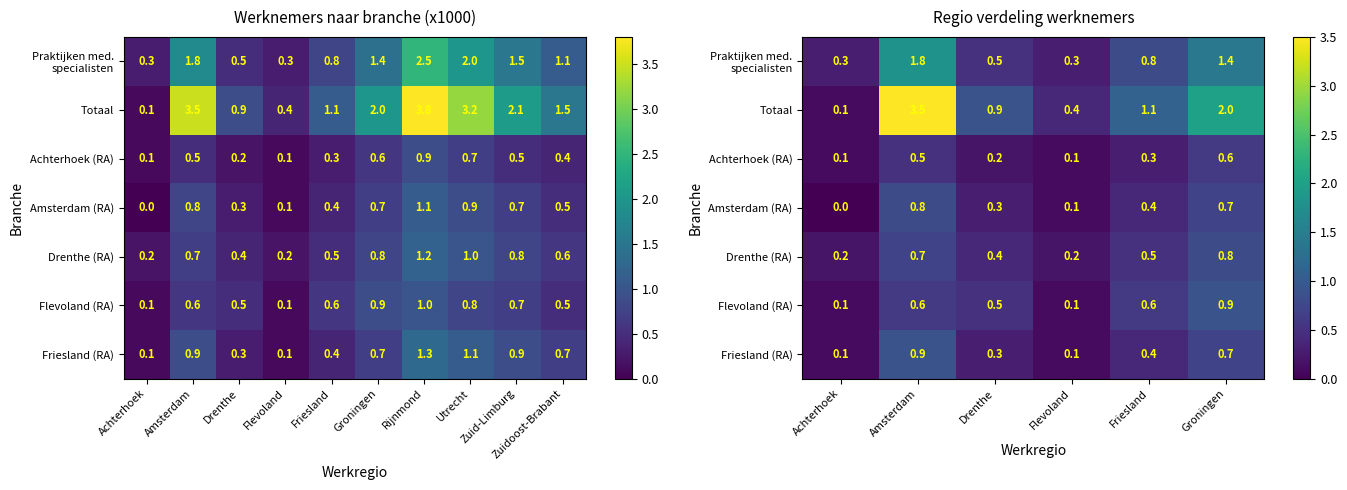

What is the difference between the Praktijken med. specialisten values at Achterhoek and Friesland?

0.5